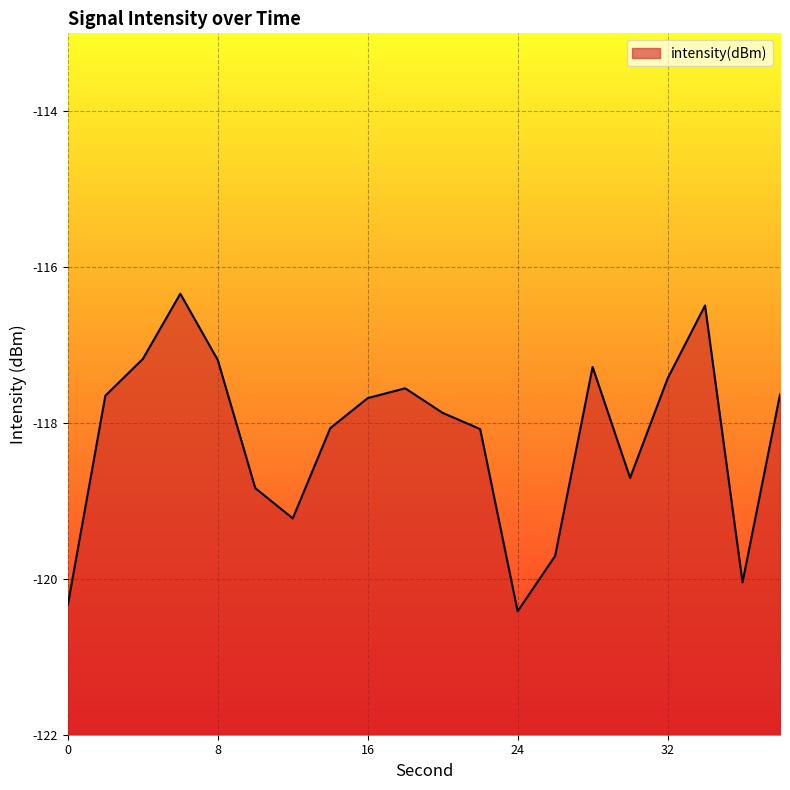

Is it true that the value at 30 is -118.7?

True